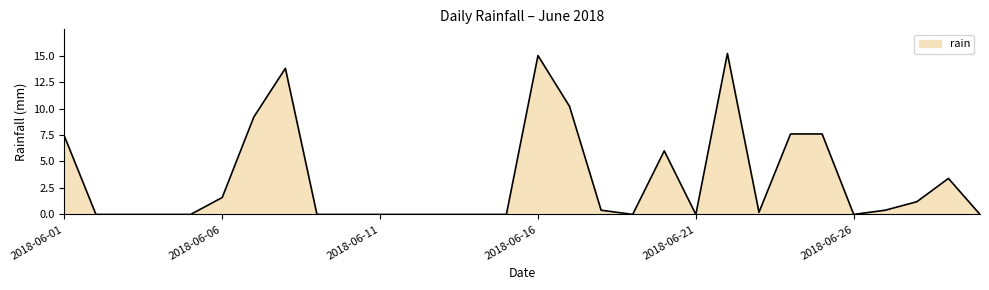

What is the difference between the maximum and minimum values?

15.2